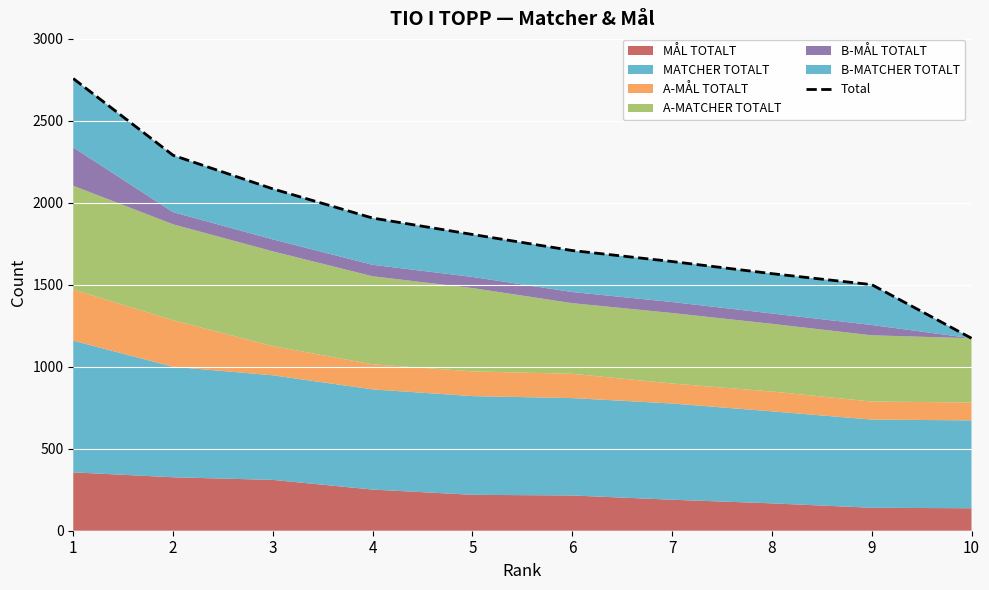

The chart shows a value of 2758 at 1. True or false?

True